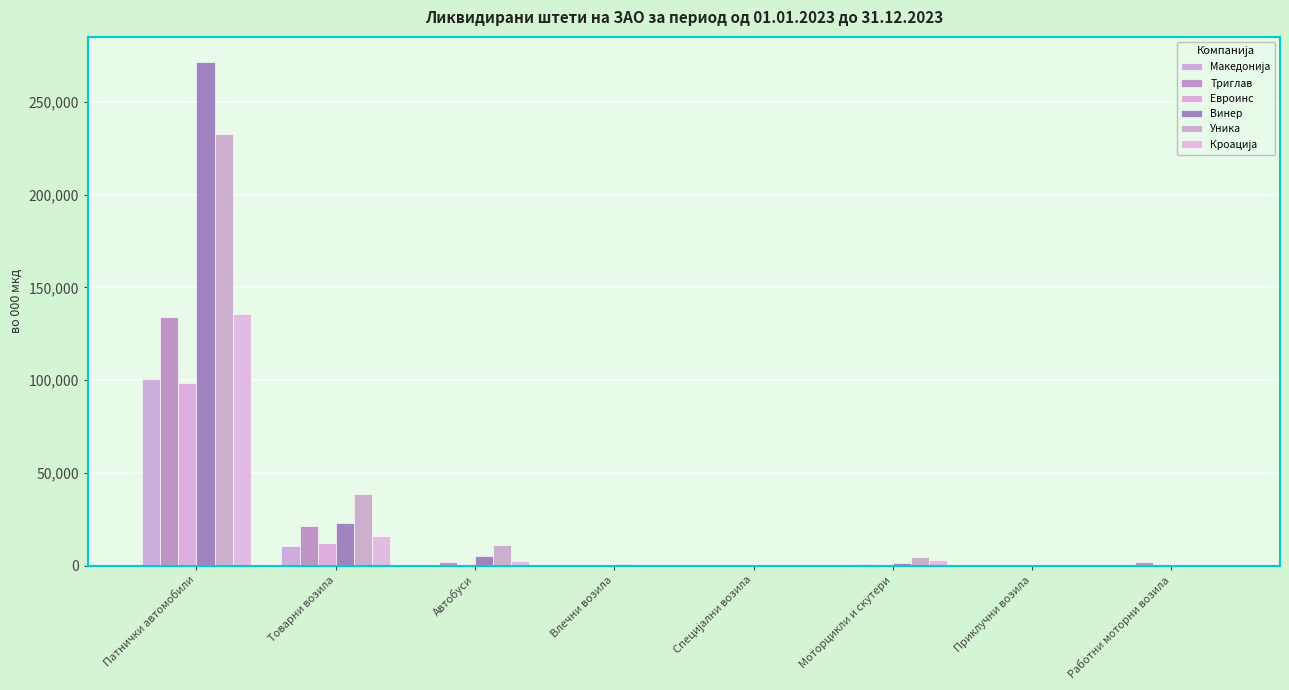

How many data points does each series have?

8